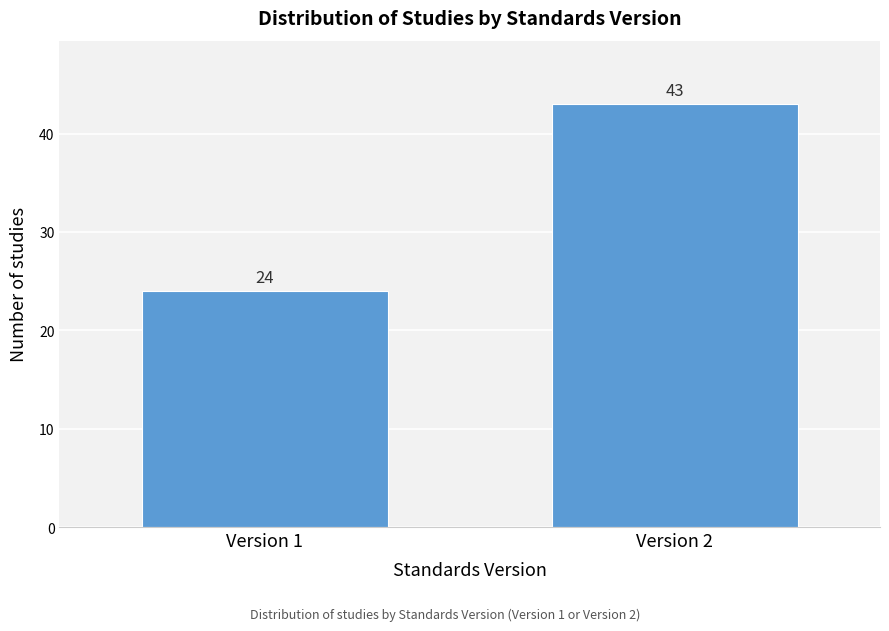

Reading right to left, extract all data points from this chart.

Version 2=43	Version 1=24